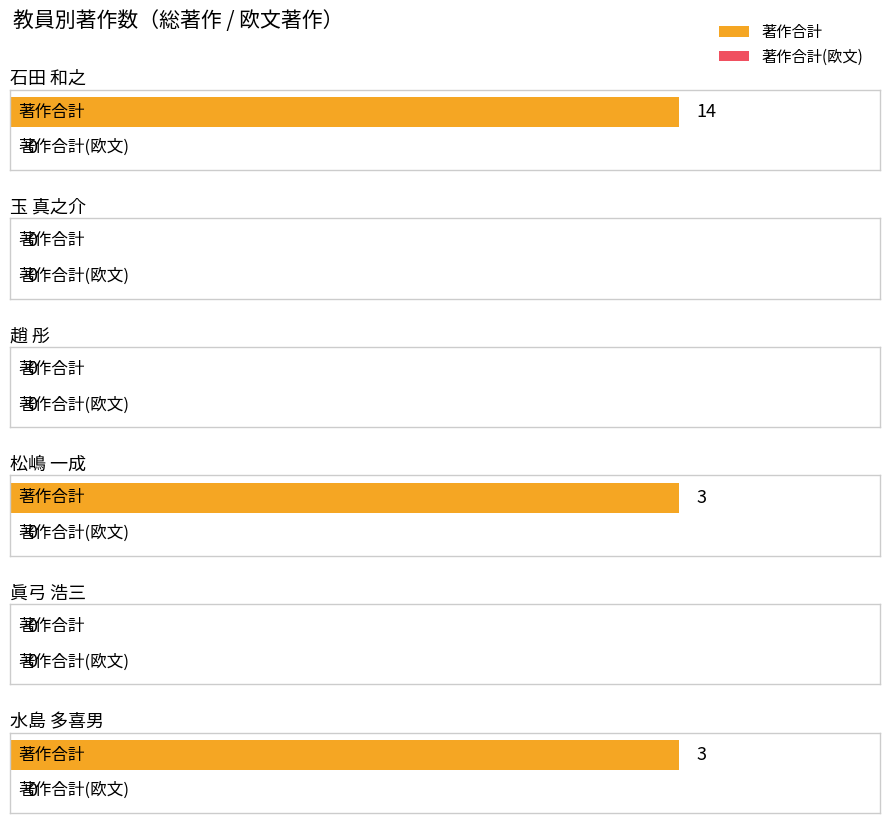

How many data points in 著作合計 are less than 3?

3